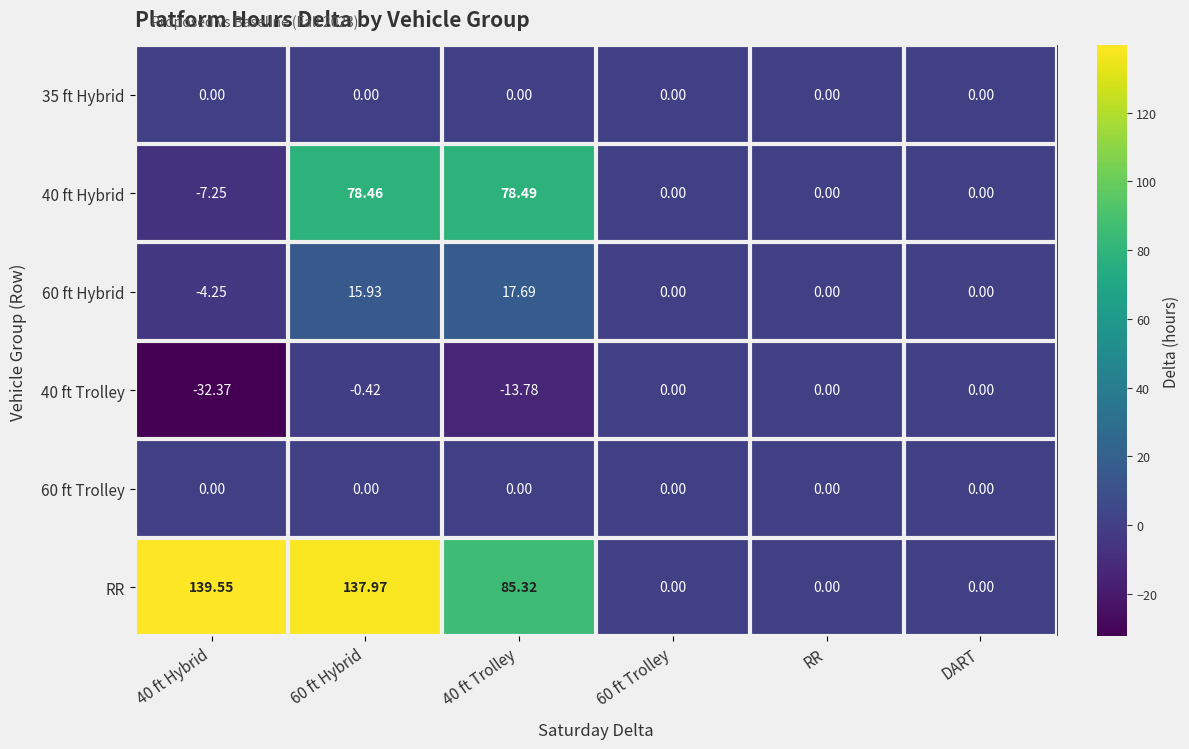

Which series changed the most between 40 ft Hybrid and DART?

RR